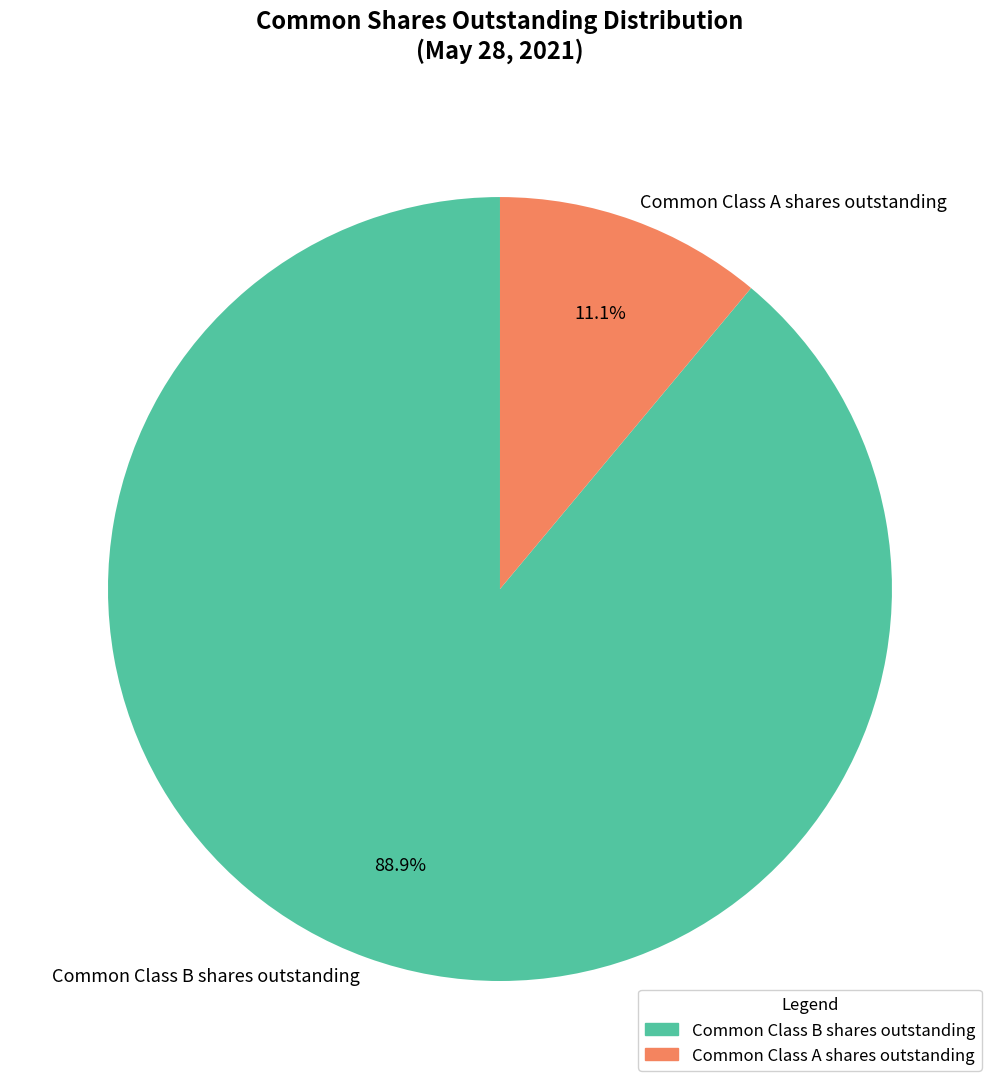

To the nearest percent, what percentage of the pie is Common Class B shares outstanding?

89%